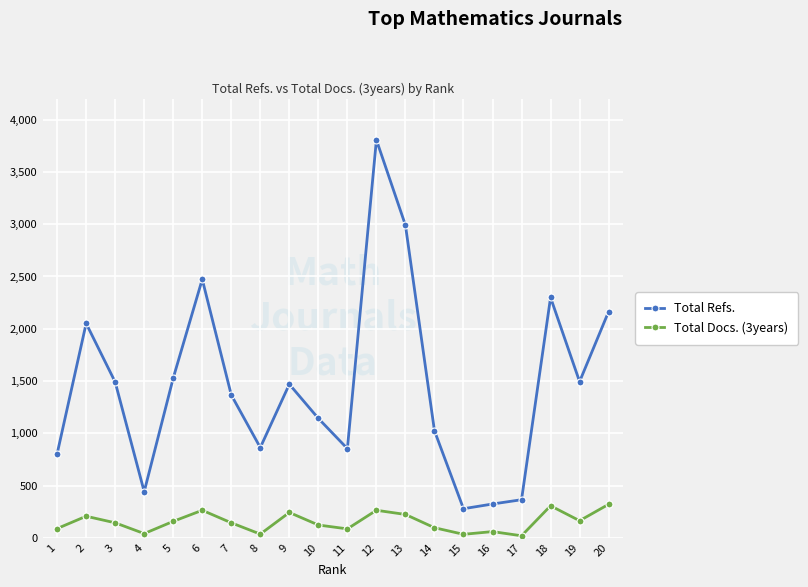

True or false: Total Docs. (3years) and Total Refs. intersect in this chart.

False